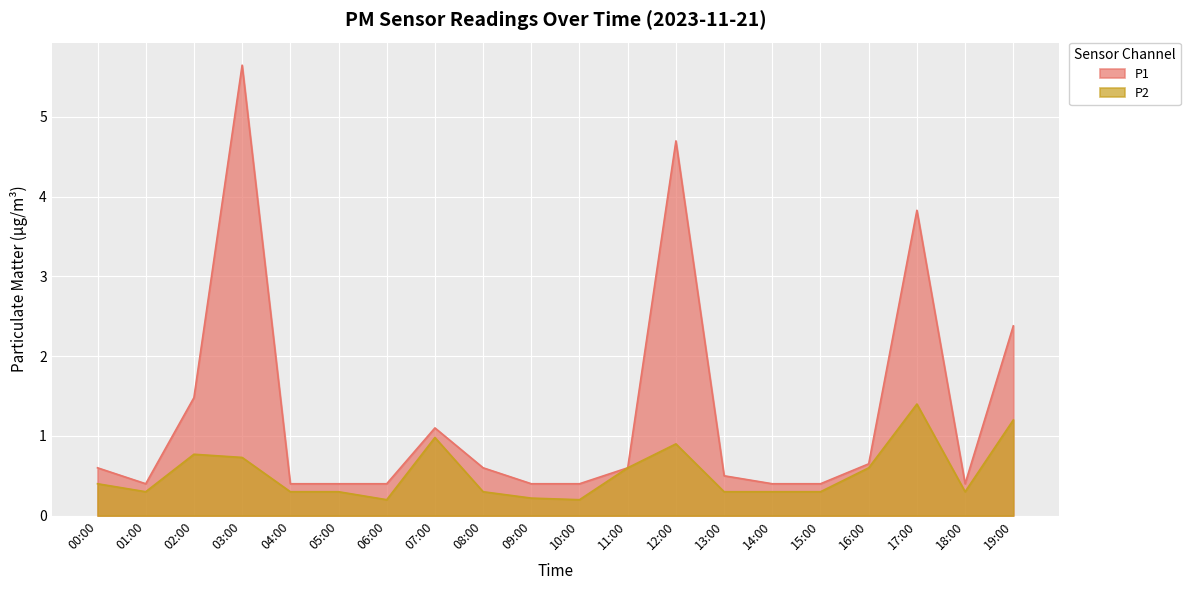

Which series has the largest total across all categories?

P1